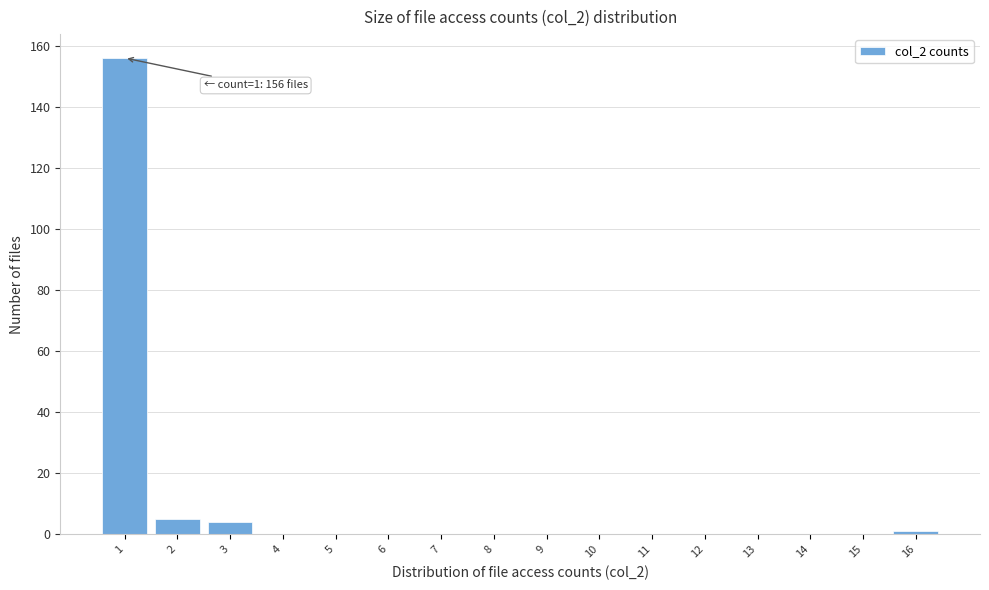

Reading left to right, list all the values displayed in this chart.

1=156	2=5	3=4	4=0	5=0	6=0	7=0	8=0	9=0	10=0	11=0	12=0	13=0	14=0	15=0	16=1